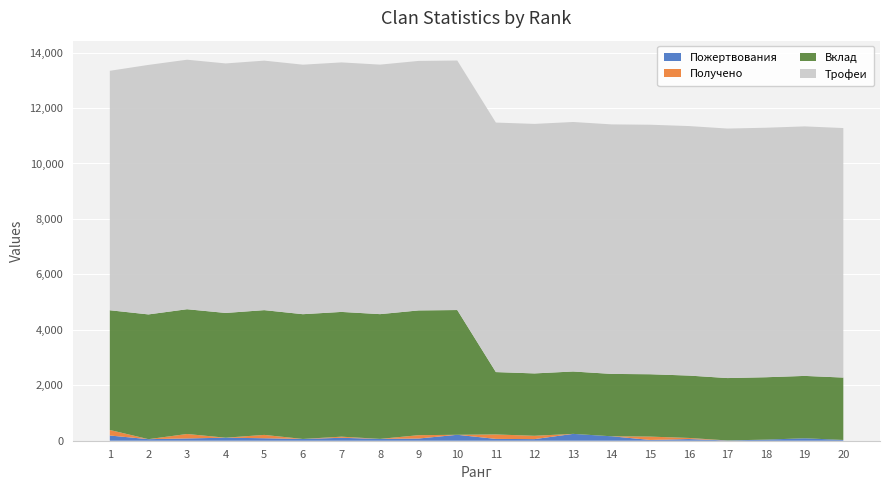

Reading right to left, transcribe all the data shown in this chart.

Пожертвования: 20=28	19=88	18=40	17=10	16=60	15=28	14=160	13=247	12=58	11=66	10=214	9=80	8=66	7=106	6=64	5=90	4=109	3=83	2=56	1=188
Получено: 20=0	19=0	18=0	17=0	16=40	15=120	14=0	13=0	12=120	11=160	10=0	9=120	8=0	7=40	6=0	5=120	4=0	3=160	2=0	1=200
Вклад: 20=2250	19=2250	18=2250	17=2250	16=2250	15=2250	14=2250	13=2250	12=2250	11=2250	10=4500	9=4500	8=4500	7=4500	6=4500	5=4500	4=4500	3=4500	2=4500	1=4318
Трофеи: 20=9000	19=9000	18=9000	17=9000	16=9000	15=9000	14=9000	13=9000	12=9000	11=9000	10=9000	9=9000	8=9000	7=9000	6=9000	5=9000	4=9000	3=9000	2=9000	1=8637